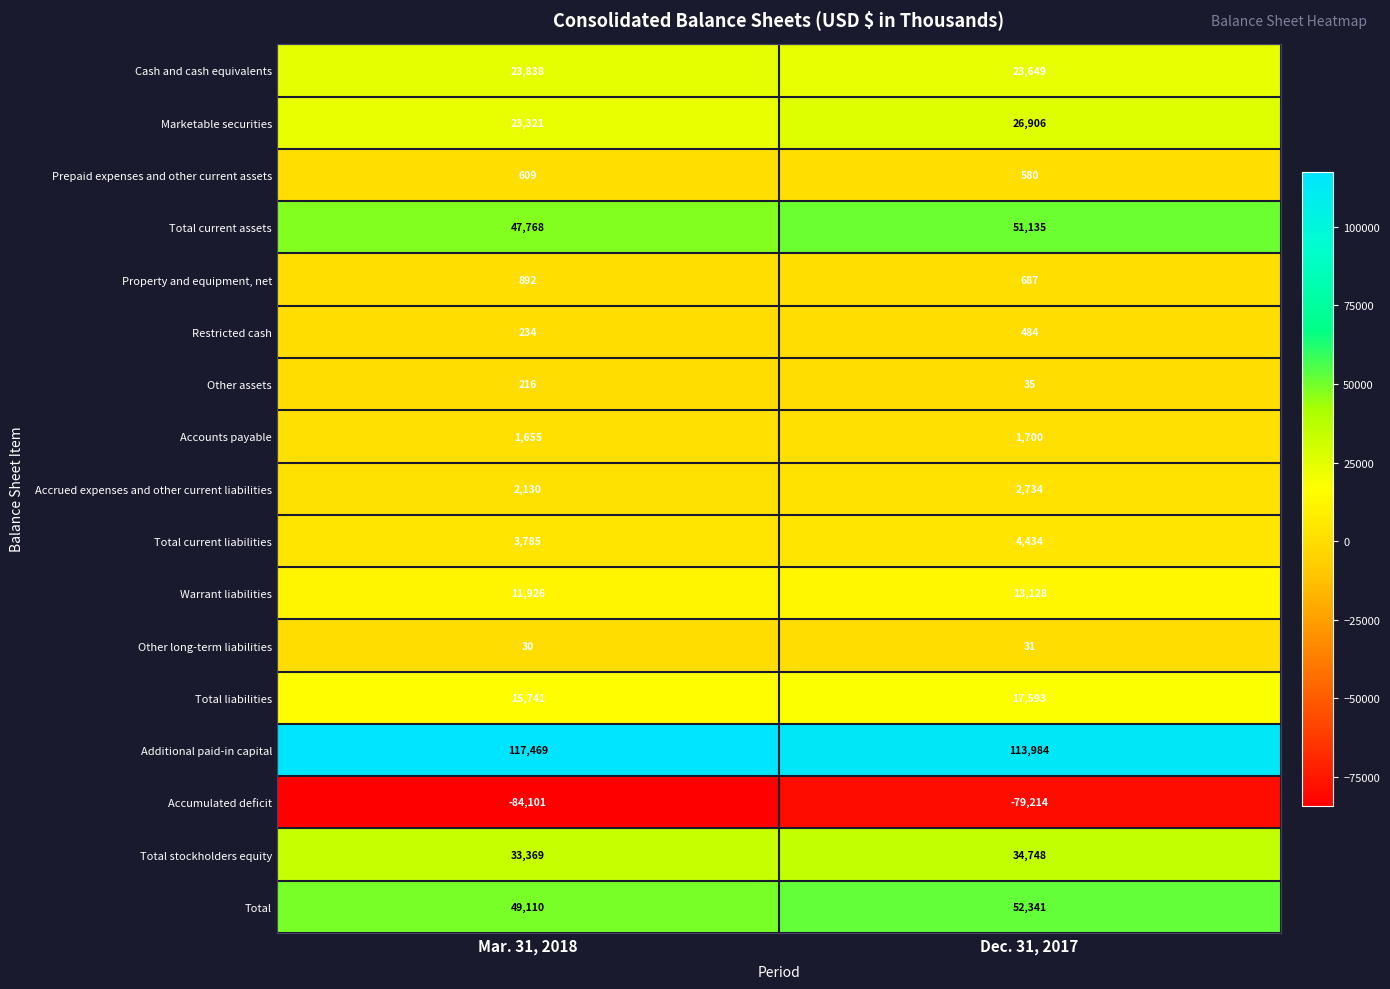

Which series changed the most between Mar. 31, 2018 and Dec. 31, 2017?

Accumulated deficit